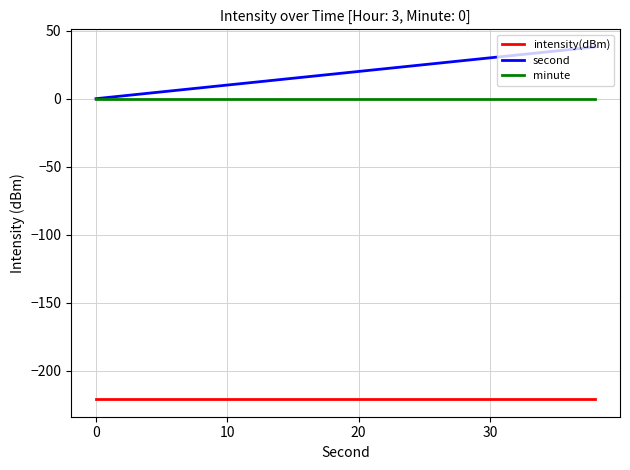

What are all the series names shown in the legend?

intensity(dBm), second, minute